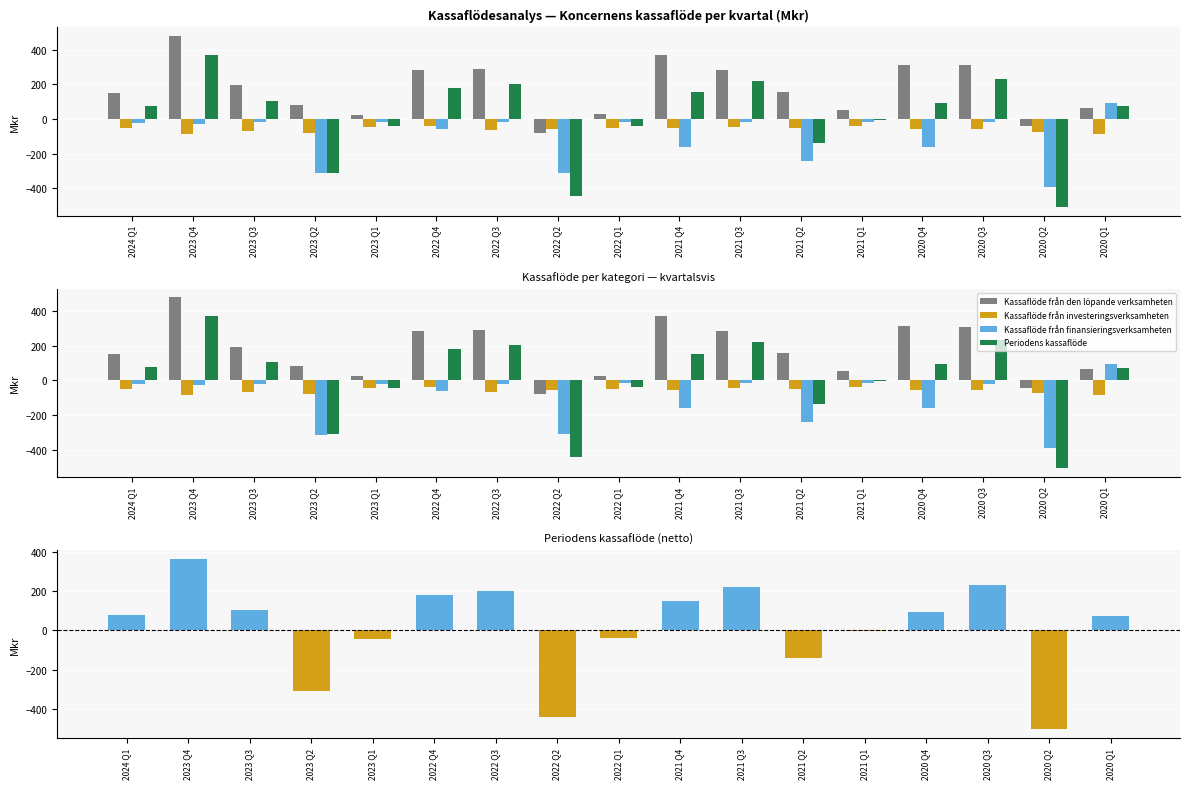

What is the difference between the maximum and minimum values in the Kassaflöde från den löpande verksamheten series?

556